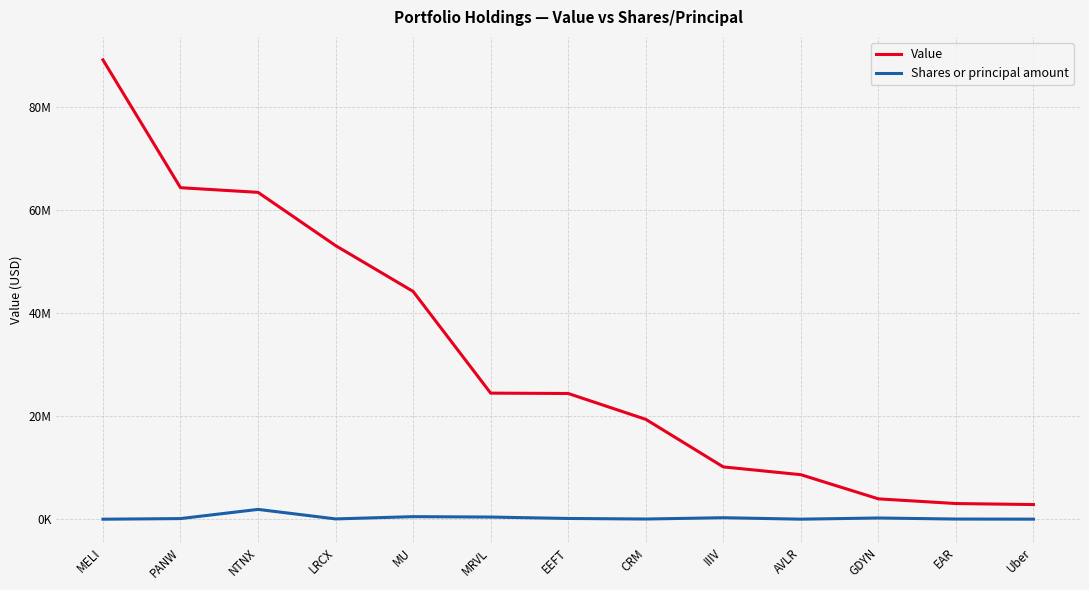

What are all the series names shown in the legend?

Value, Shares or principal amount